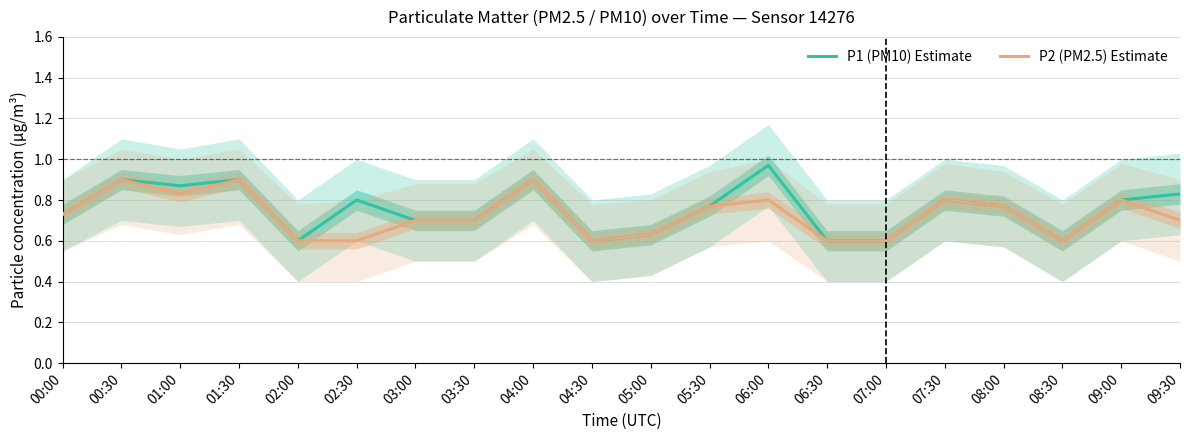

Which category has the lowest value in the P1 (PM10) Estimate series?

02:00